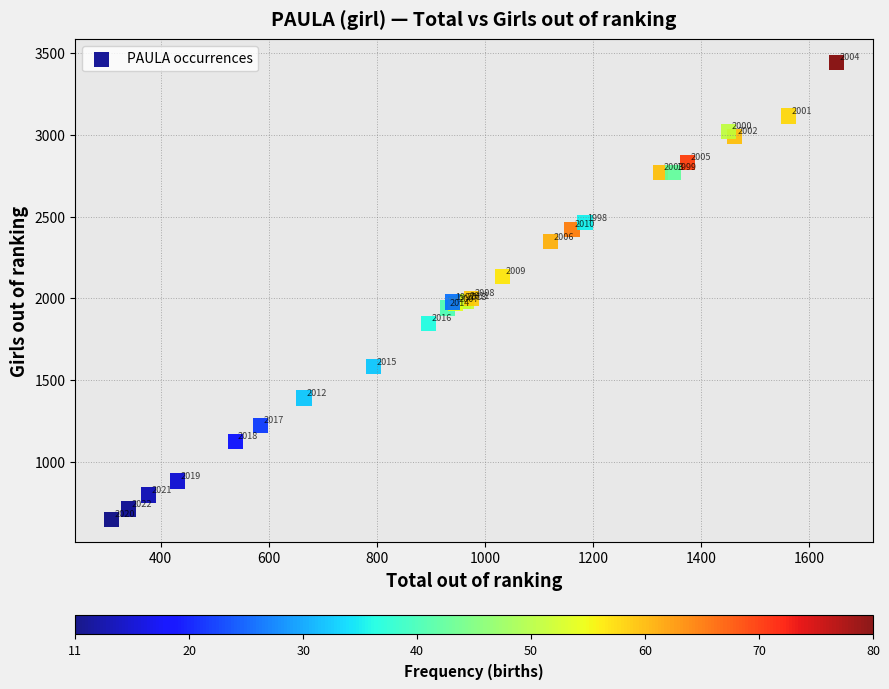

What Y value in the scatter plot is closest to 2045?

2000